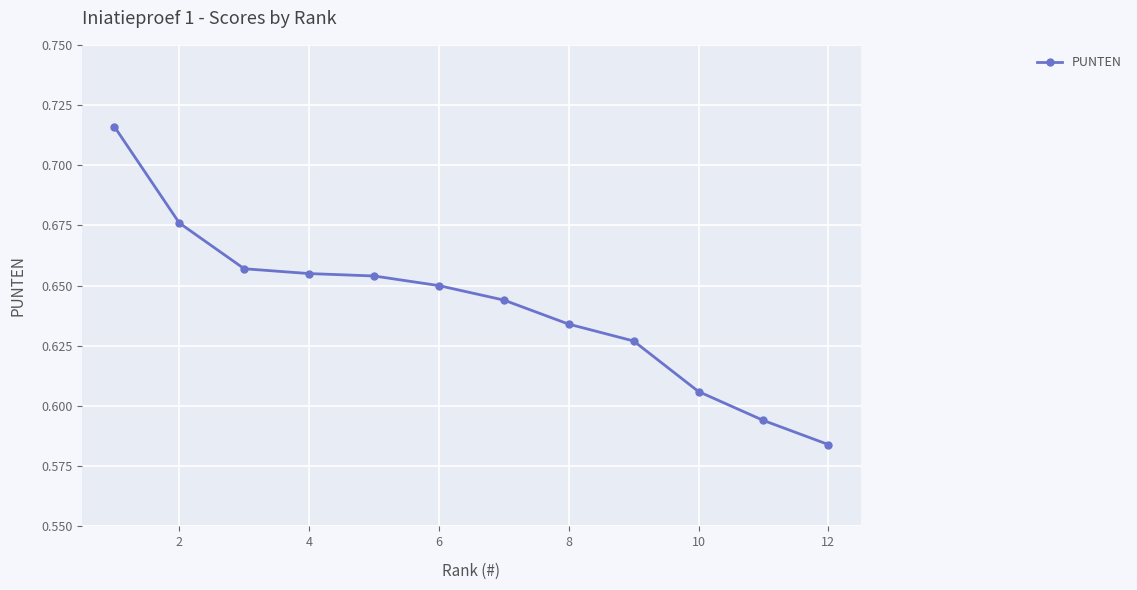

How many values are between 0 and 1?

12